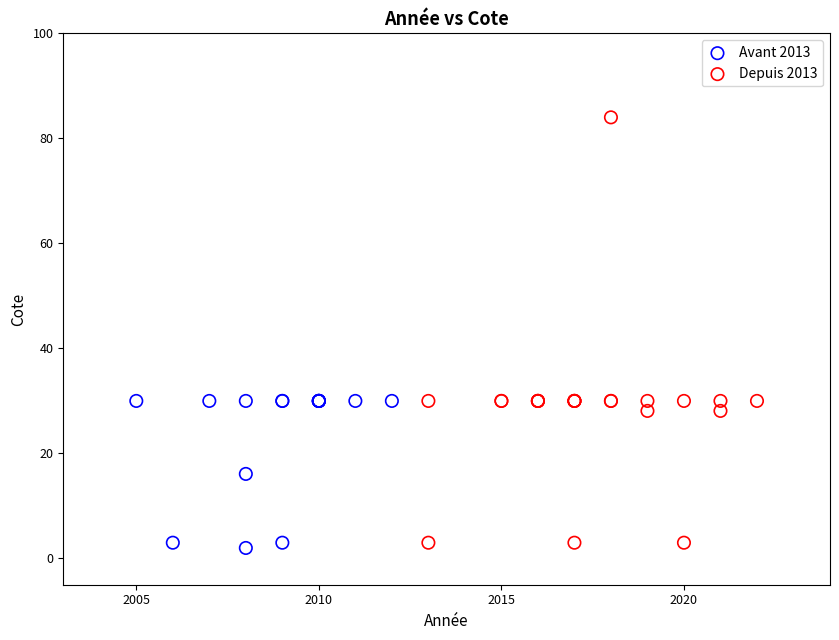

Which series has the widest spread of Y values?

Depuis 2013